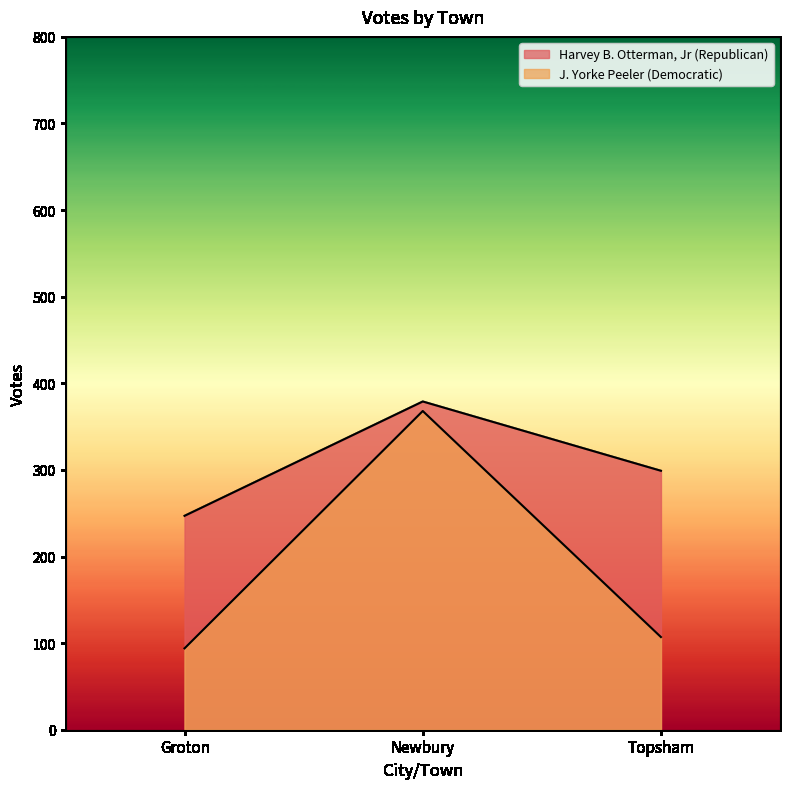

How many lines are shown in the chart?

2